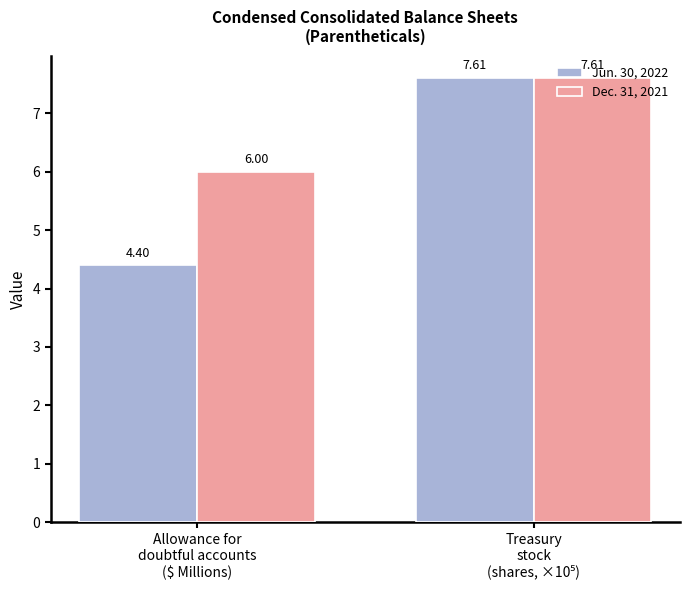

At which label is Jun. 30, 2022 closest to 6?

Allowance for
doubtful accounts
($ Millions)